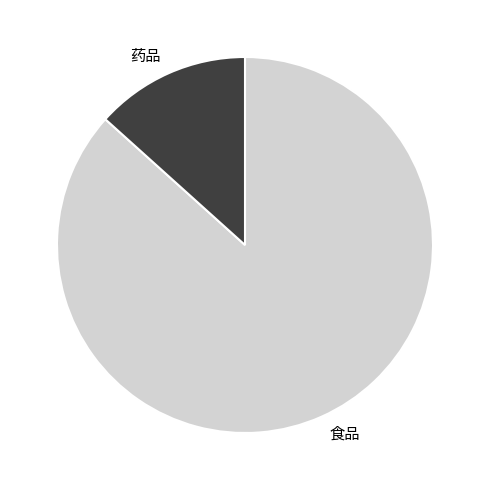

How many slices are in this pie chart?

2